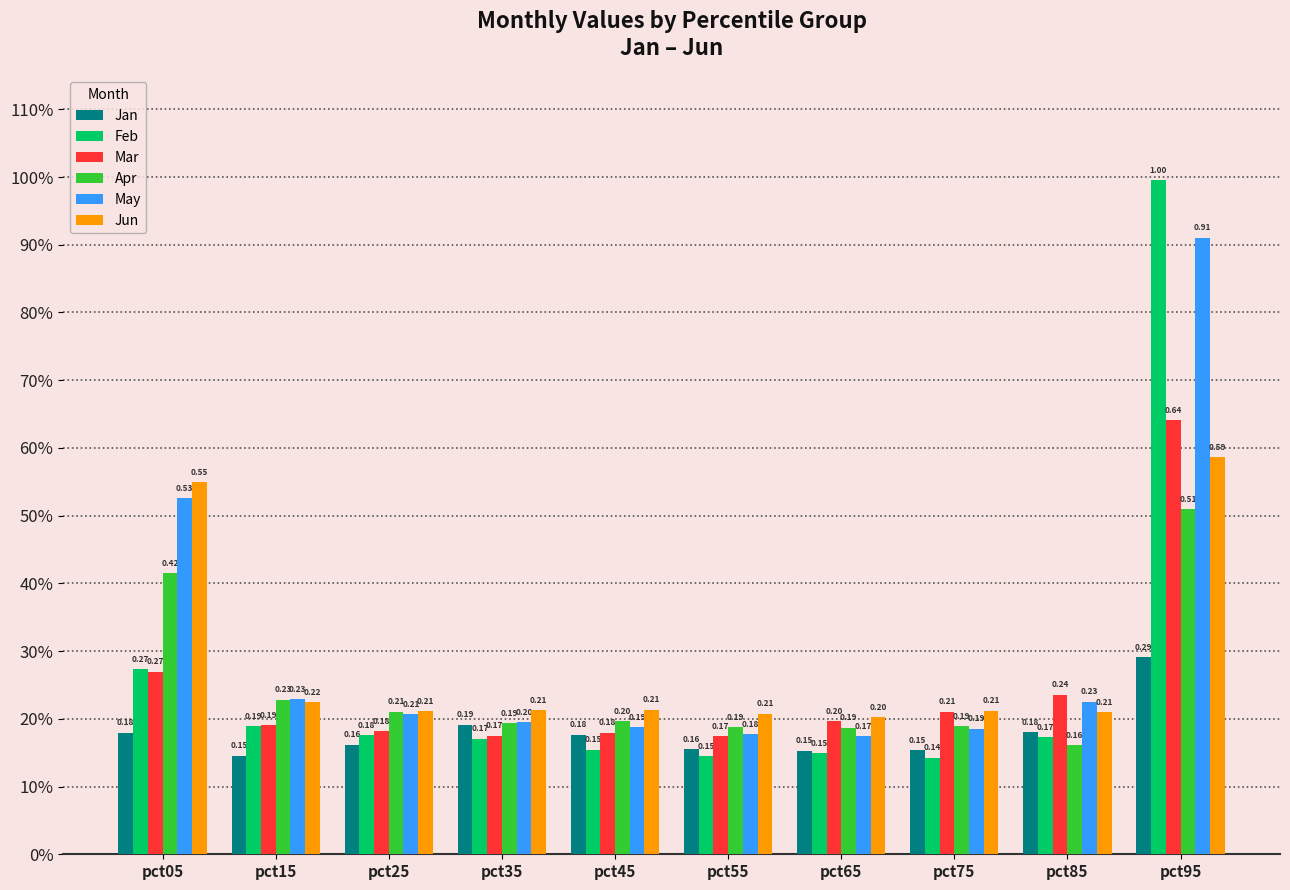

At which label does Mar reach its minimum?

pct55